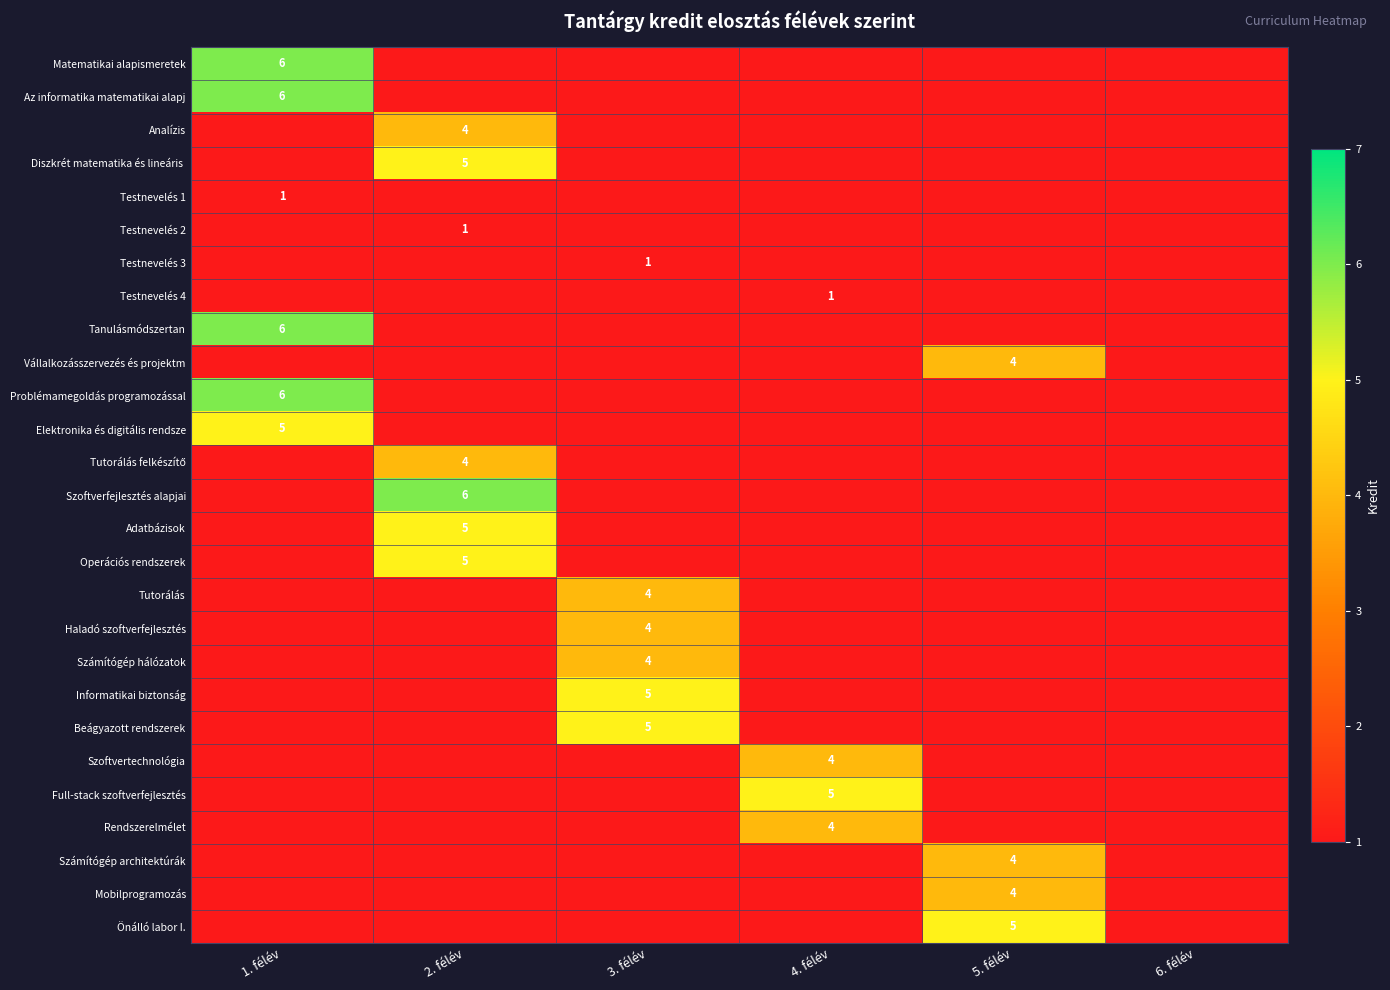

Which has a higher value, 5. félév or 4. félév?

5. félév